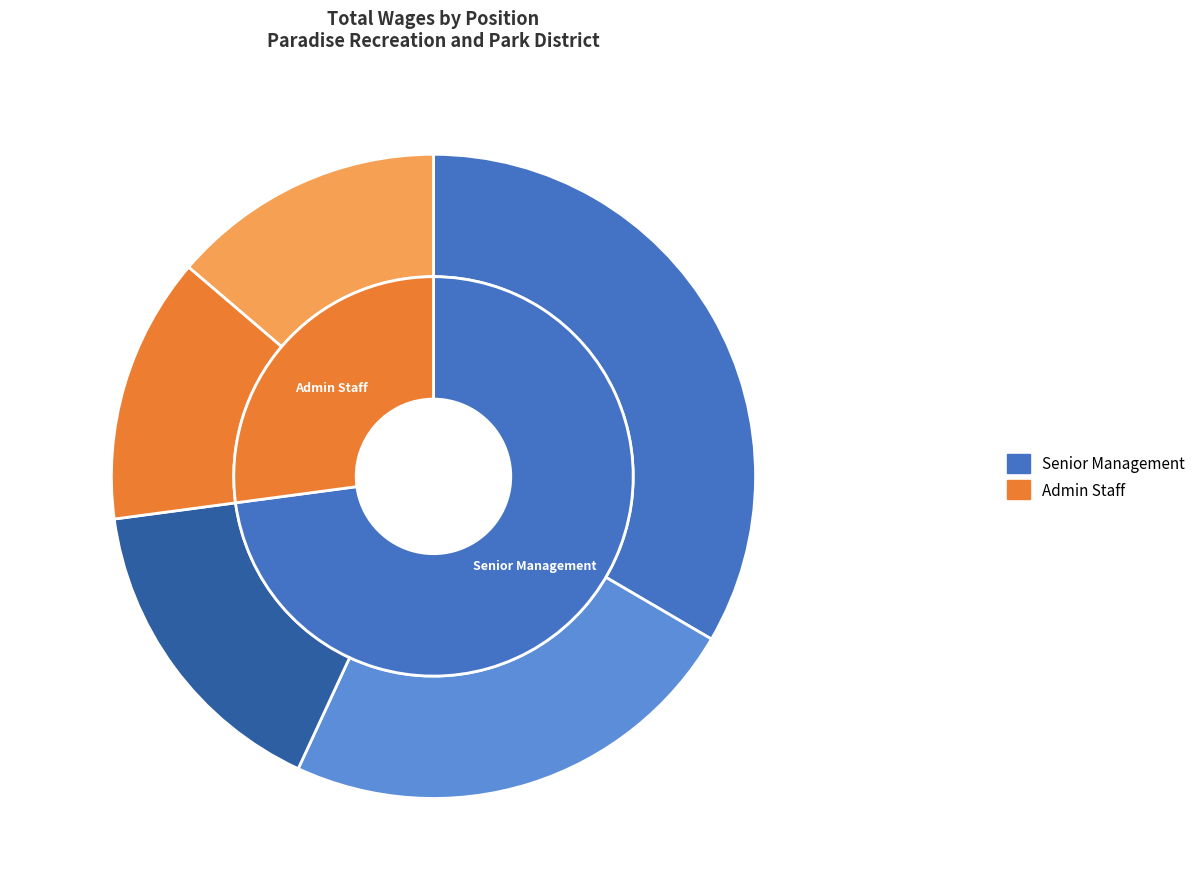

How many slices are in this pie chart?

5